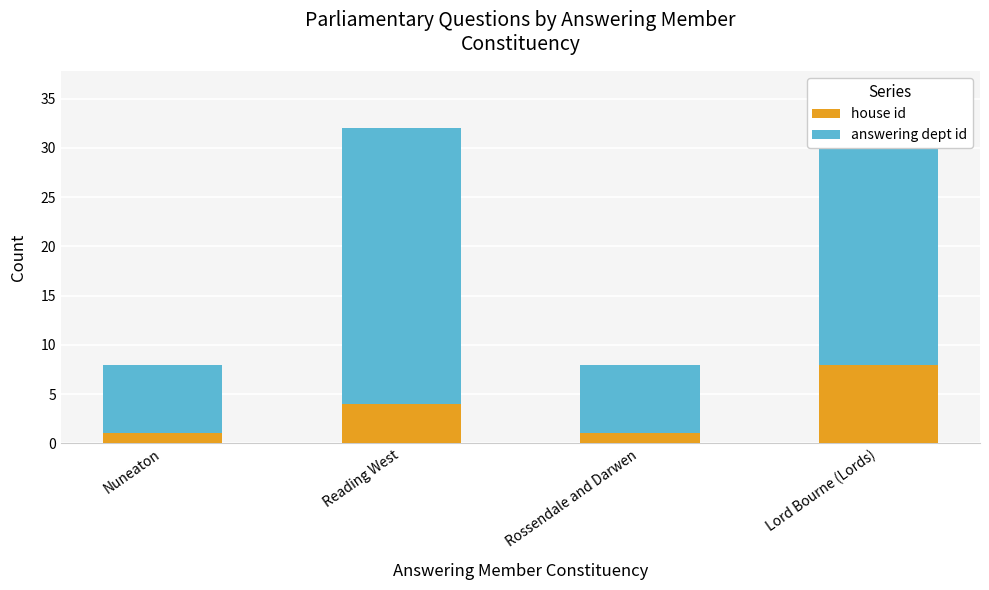

What position from the right is Reading West?

3